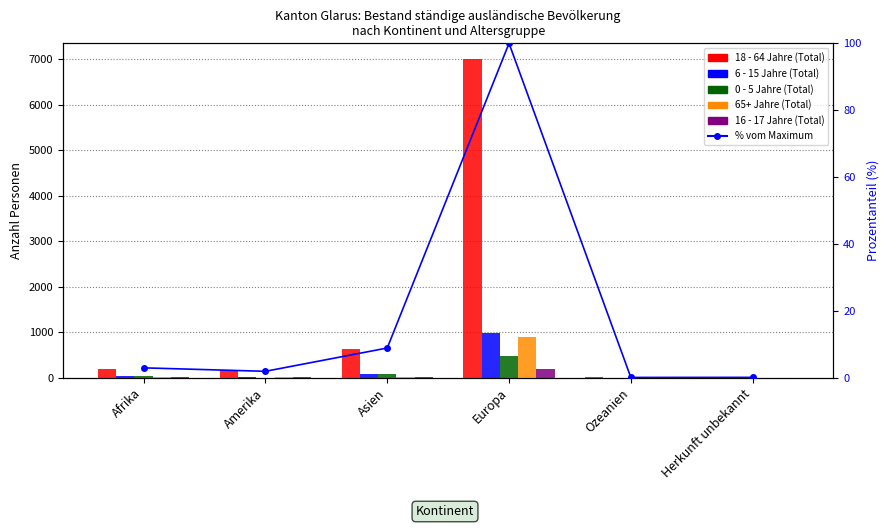

How many values in the 6 - 15 Jahre (Total) series are below 44?

3